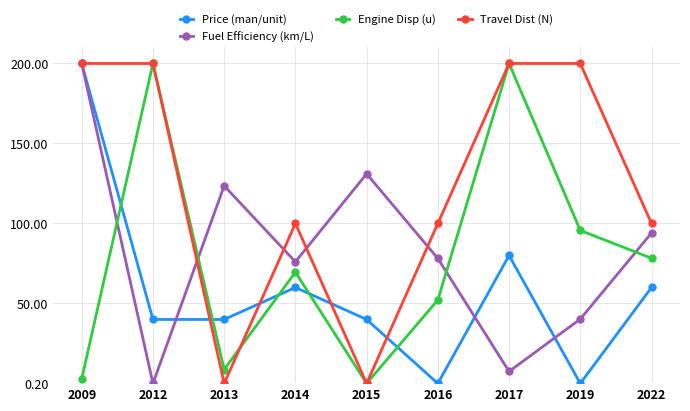

How many times do Engine Disp (u) and Fuel Efficiency (km/L) cross each other?

4